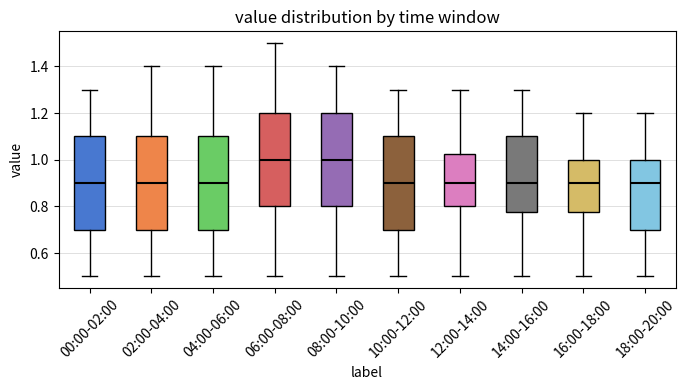

Where does the lower whisker of the box for 16:00-18:00 end on the y-axis? The values are not printed on the chart, so give them approximately, as read against the axis.

0.50